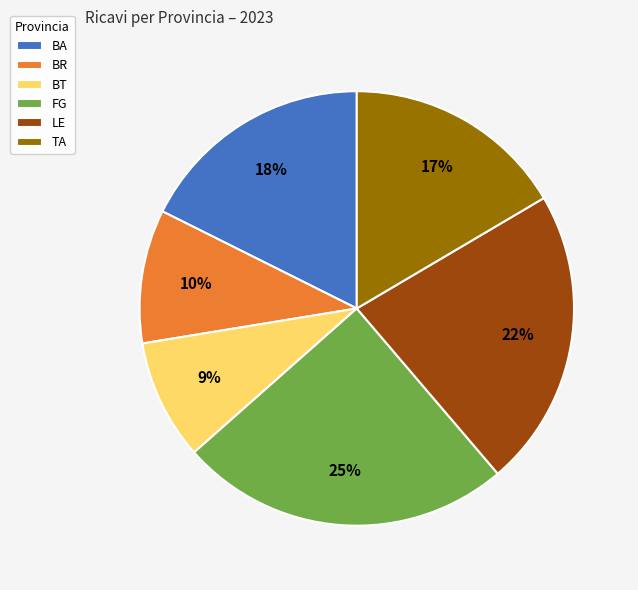

To the nearest percent, what is the difference between the largest and smallest slice percentages?

16%